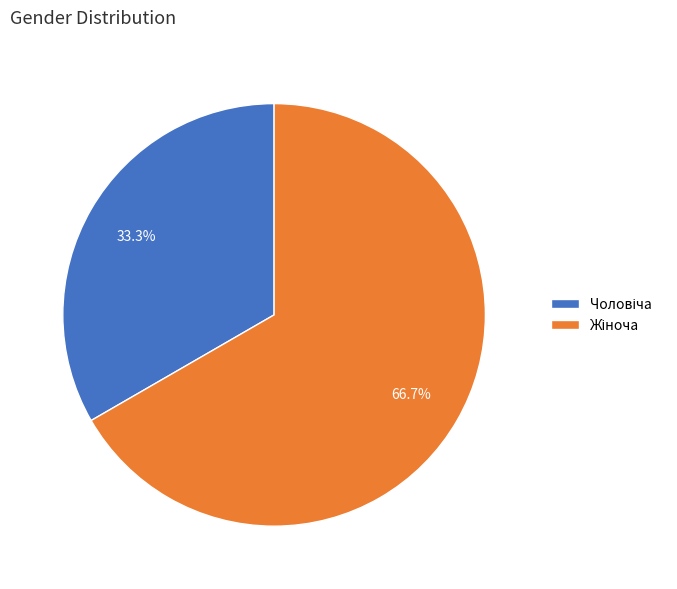

How many segments does this pie chart have?

2